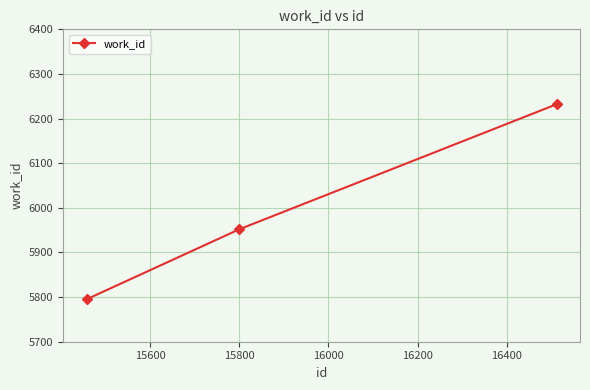

What is the average value?

5993